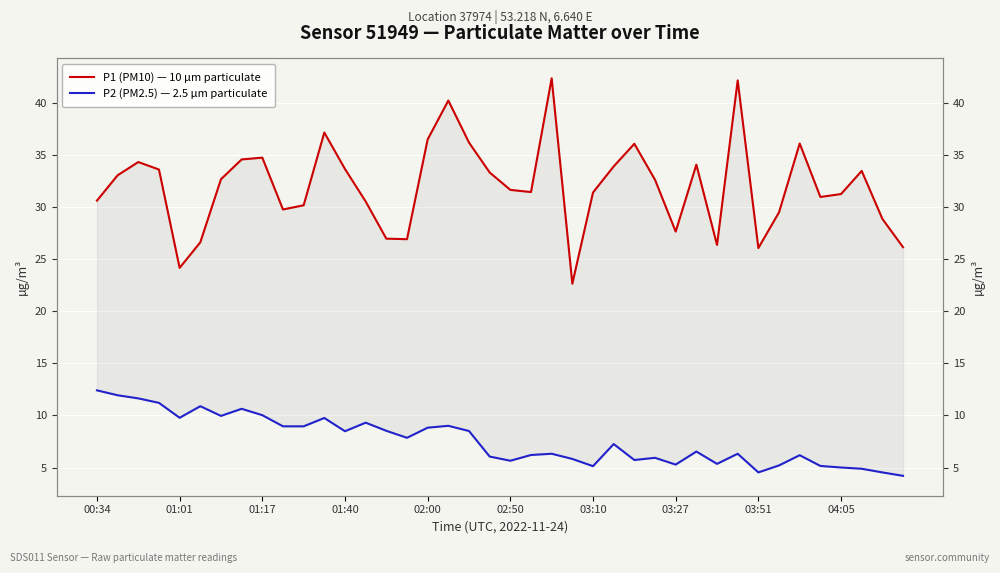

Count the number of data series in this chart.

2